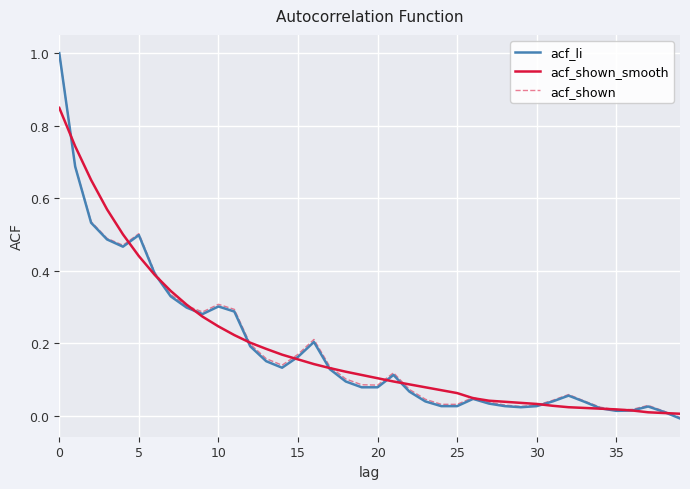

What is the maximum value shown in the chart?

1.0